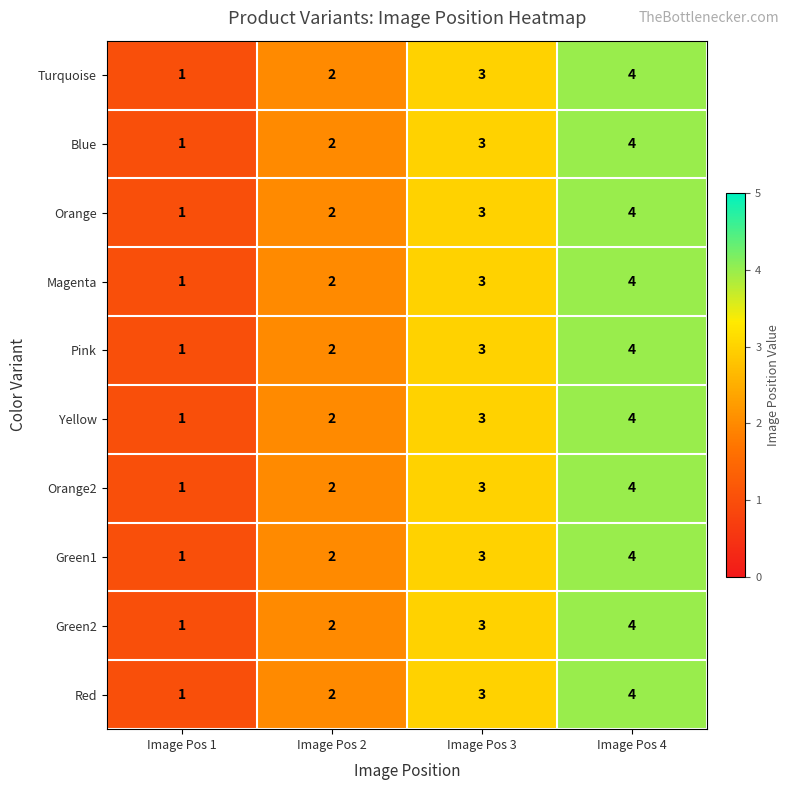

Where is Green1 nearest to the value 2?

Image Pos 2